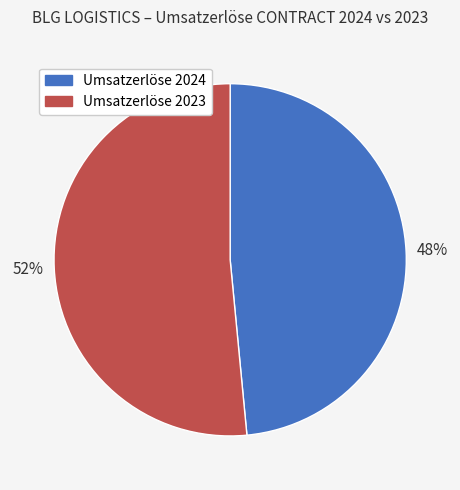

Combined, do Umsatzerlöse 2024 and Umsatzerlöse 2023 account for over 50%?

Yes